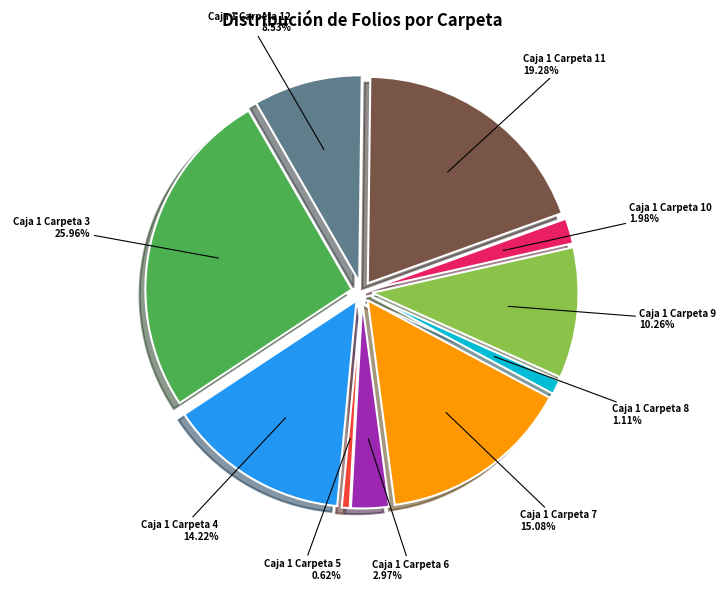

What is the total percentage of Caja 1 Carpeta 9 and Caja 1 Carpeta 10?

12.2%